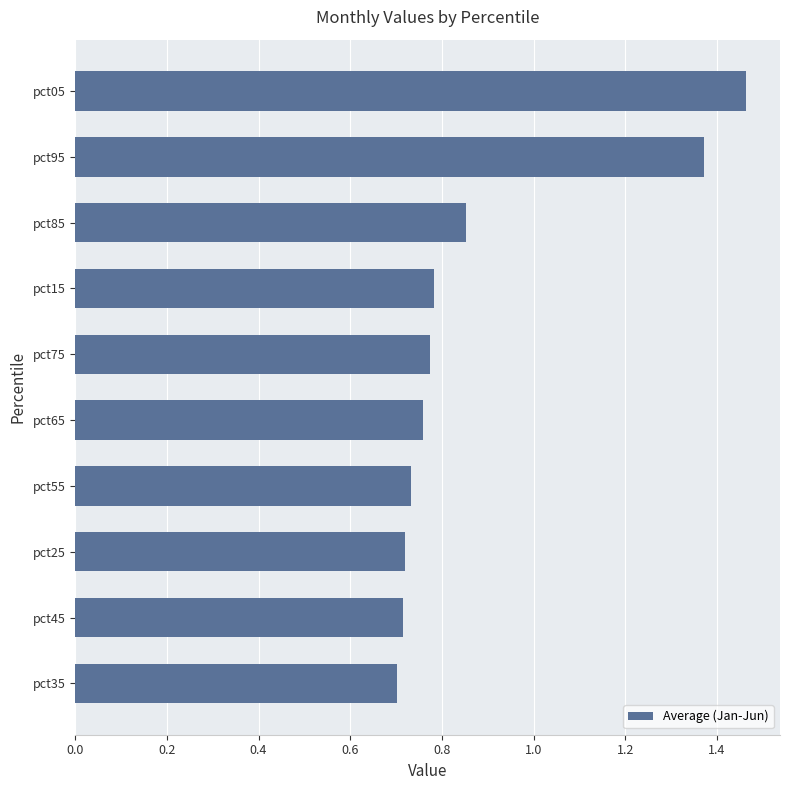

The value at pct15 is 0.3. True or false?

False